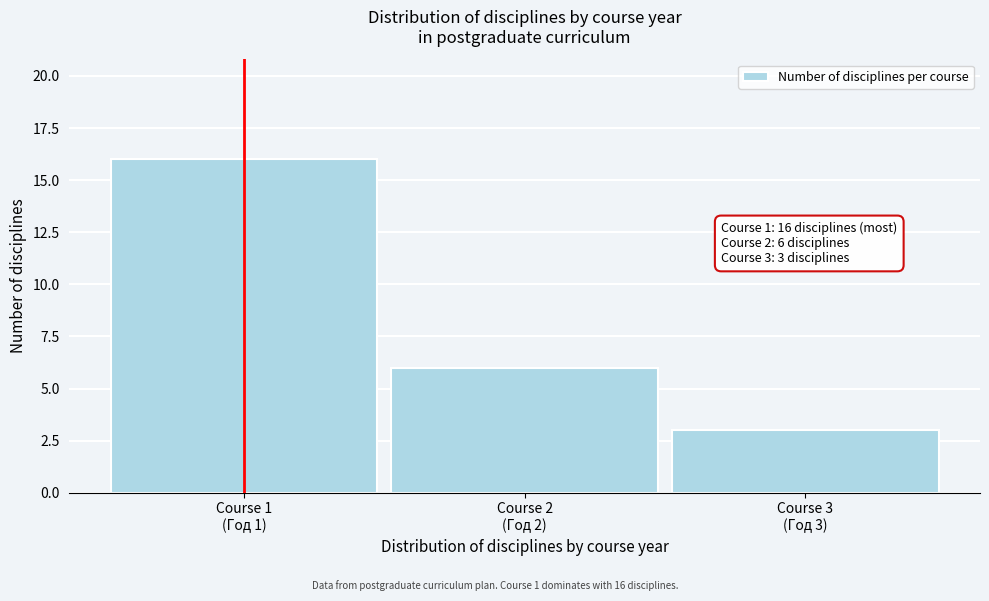

Reading left to right, transcribe all the data shown in this chart.

16	6	3